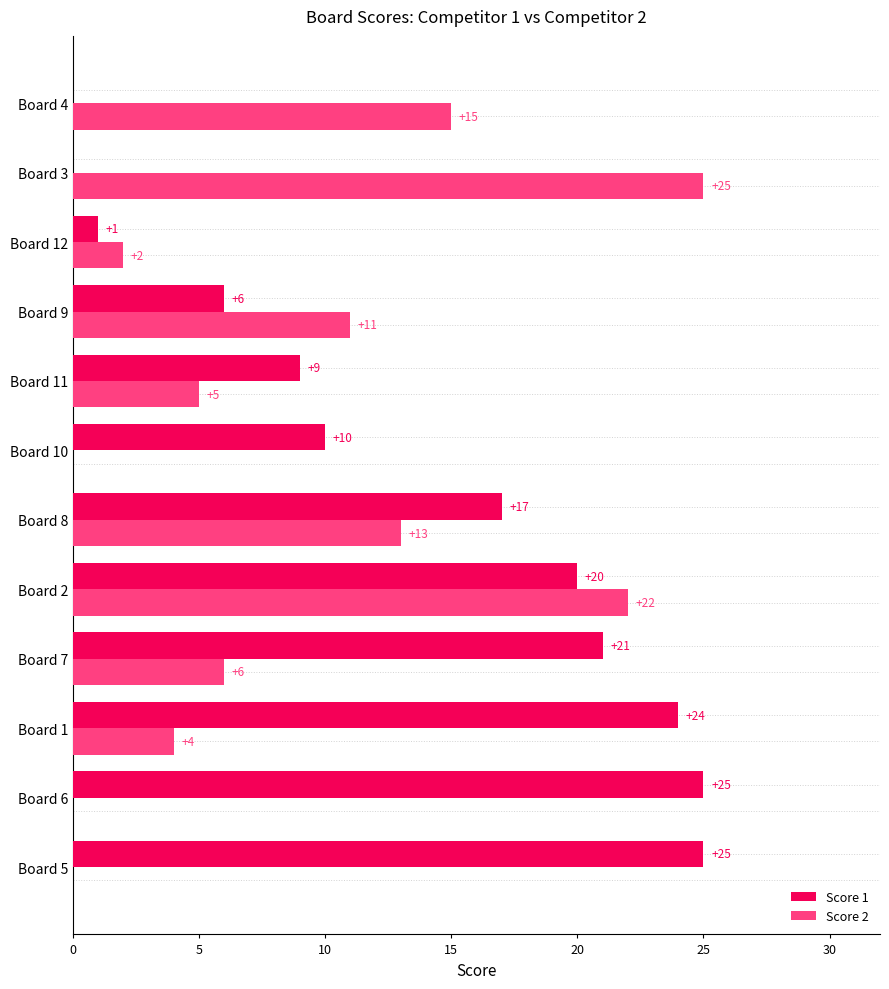

What is the greatest value displayed?

25